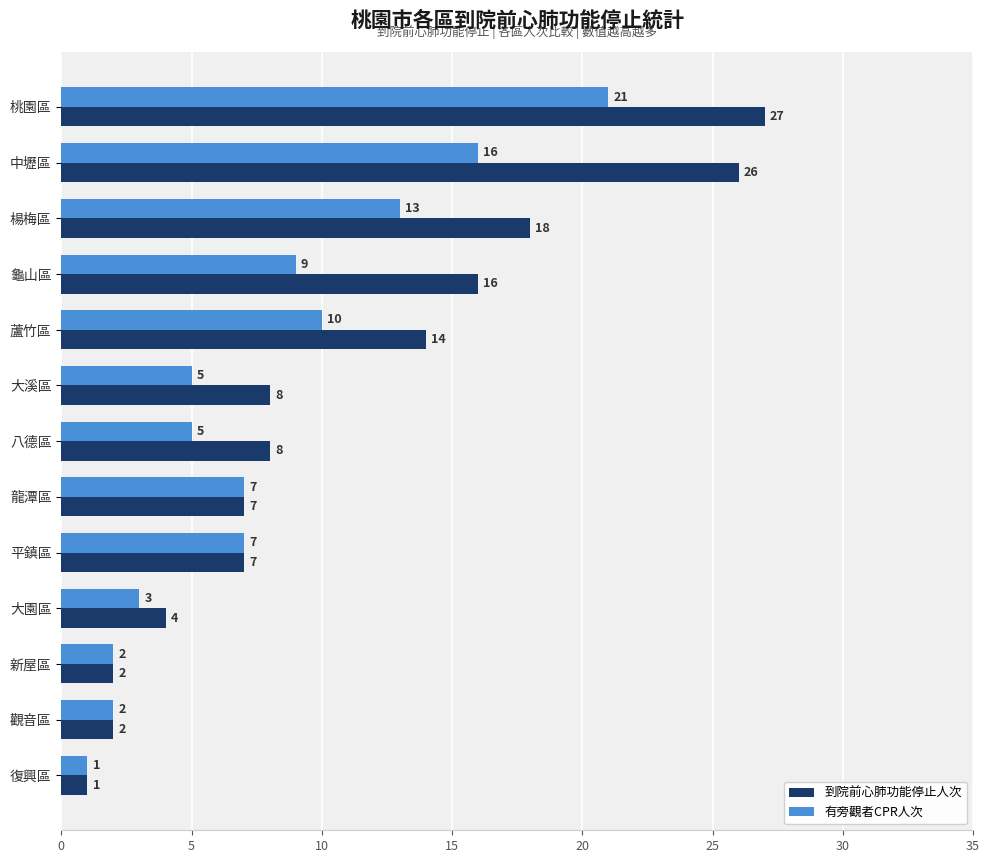

List the series in order of their overall mean, highest first.

到院前心肺功能停止人次, 有旁觀者CPR人次